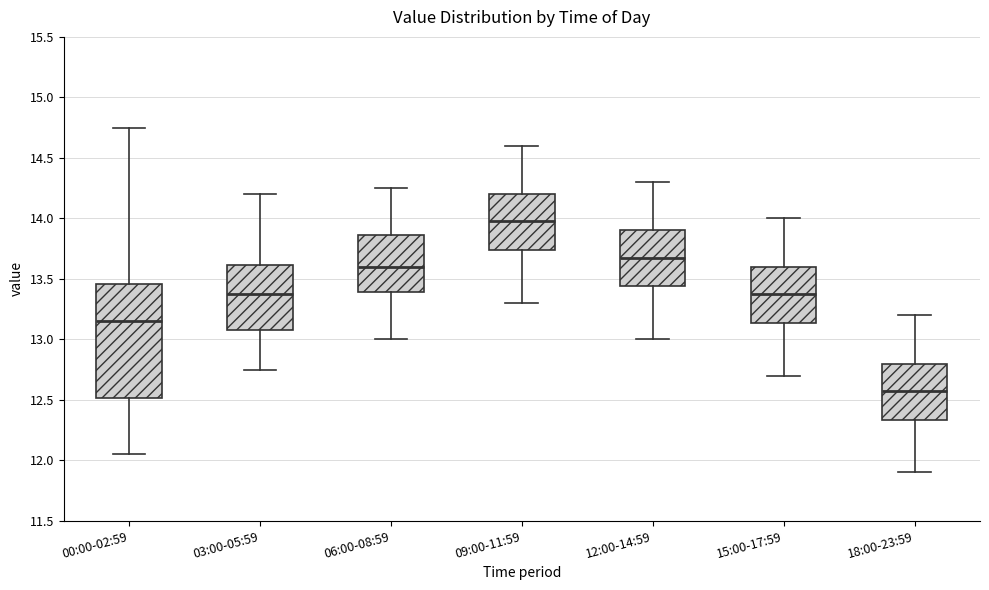

Reading left to right, read every box against the y-axis: the position of its median line, the range the box covers, and the ends of its whiskers. The values are not printed on the chart, so give them approximately, as read against the axis.

00:00-02:59: median 13.15, box 12.50 to 13.45, whiskers 12.05 to 14.75
03:00-05:59: median 13.40, box 13.10 to 13.60, whiskers 12.75 to 14.20
06:00-08:59: median 13.60, box 13.40 to 13.85, whiskers 13.00 to 14.25
09:00-11:59: median 14.00, box 13.75 to 14.20, whiskers 13.30 to 14.60
12:00-14:59: median 13.70, box 13.45 to 13.90, whiskers 13.00 to 14.30
15:00-17:59: median 13.40, box 13.15 to 13.60, whiskers 12.70 to 14.00
18:00-23:59: median 12.60, box 12.35 to 12.80, whiskers 11.90 to 13.20